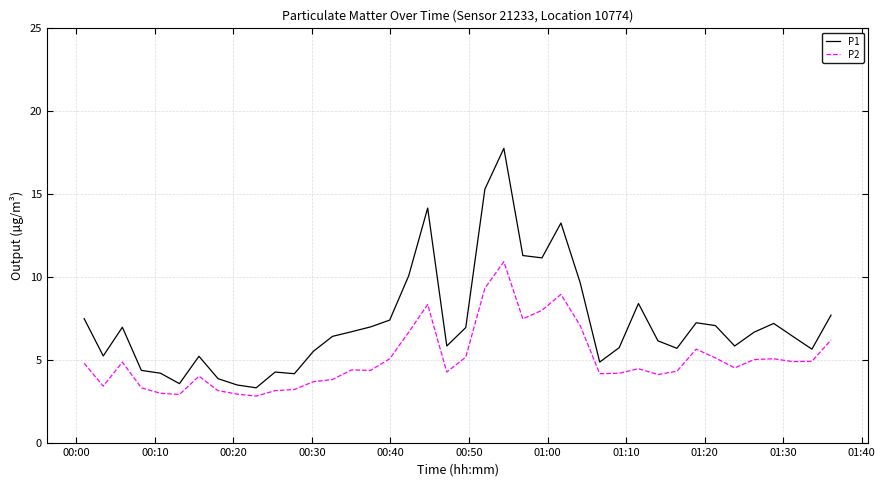

What is the minimum value shown in the chart?

2.8